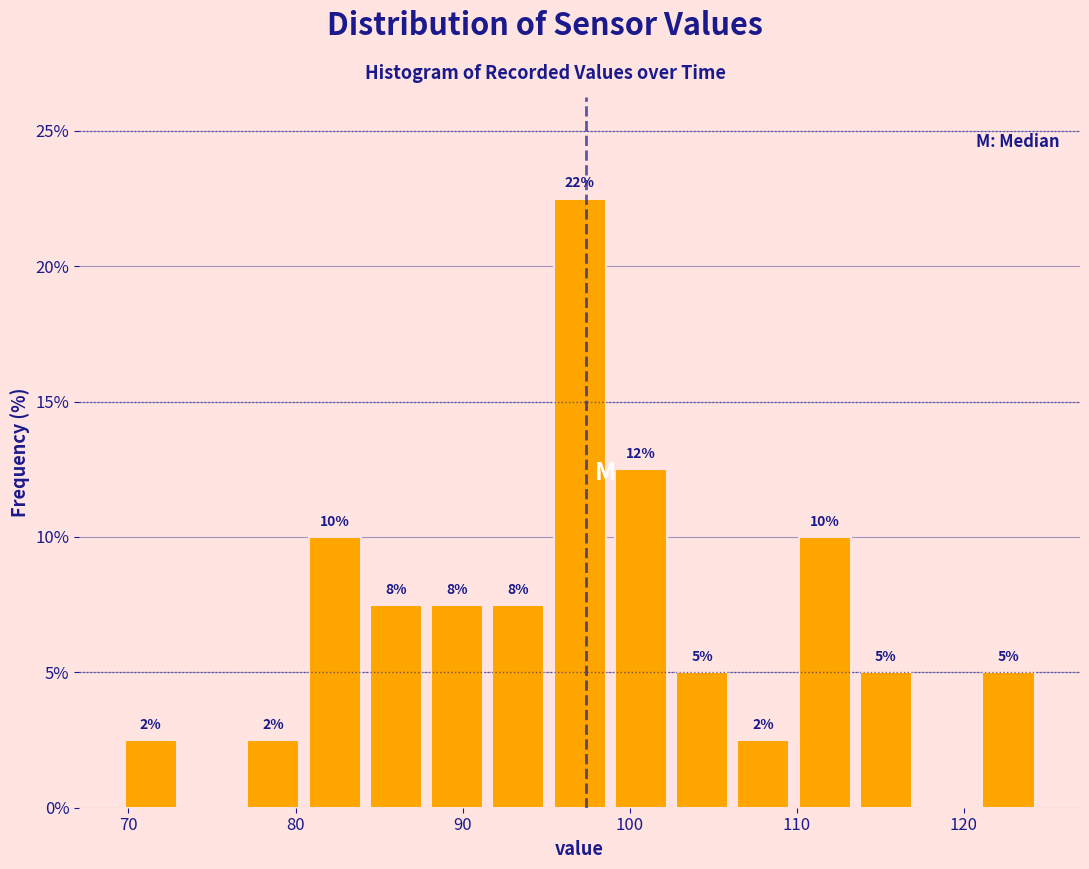

Read against the x-axis, roughly where is the centre of the tallest bar?

97